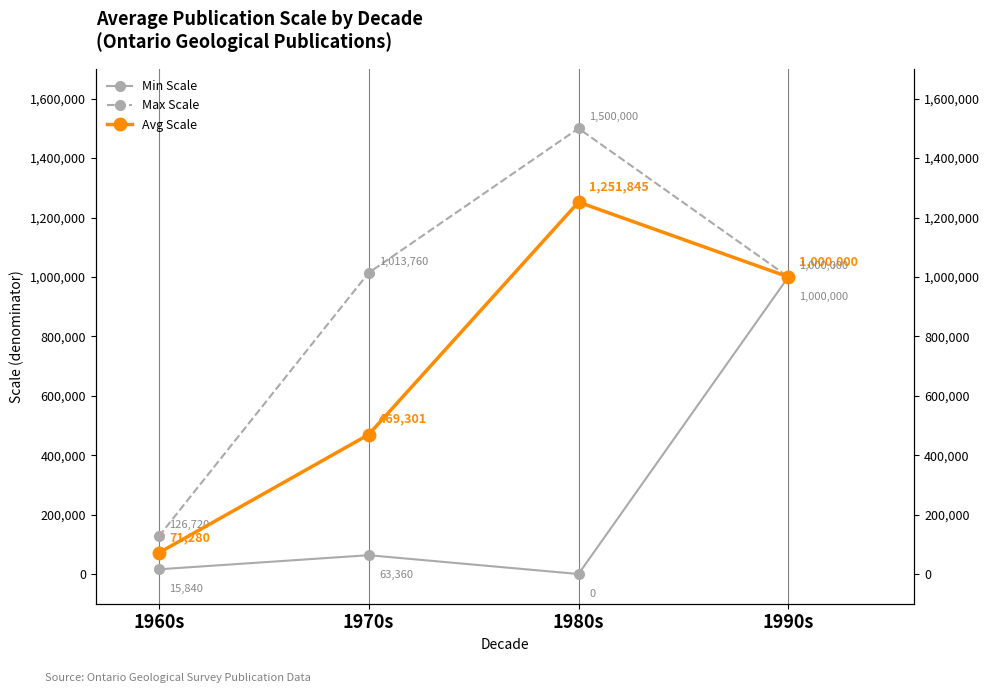

What is the difference between the maximum and minimum values in the Min Scale series?

1000000